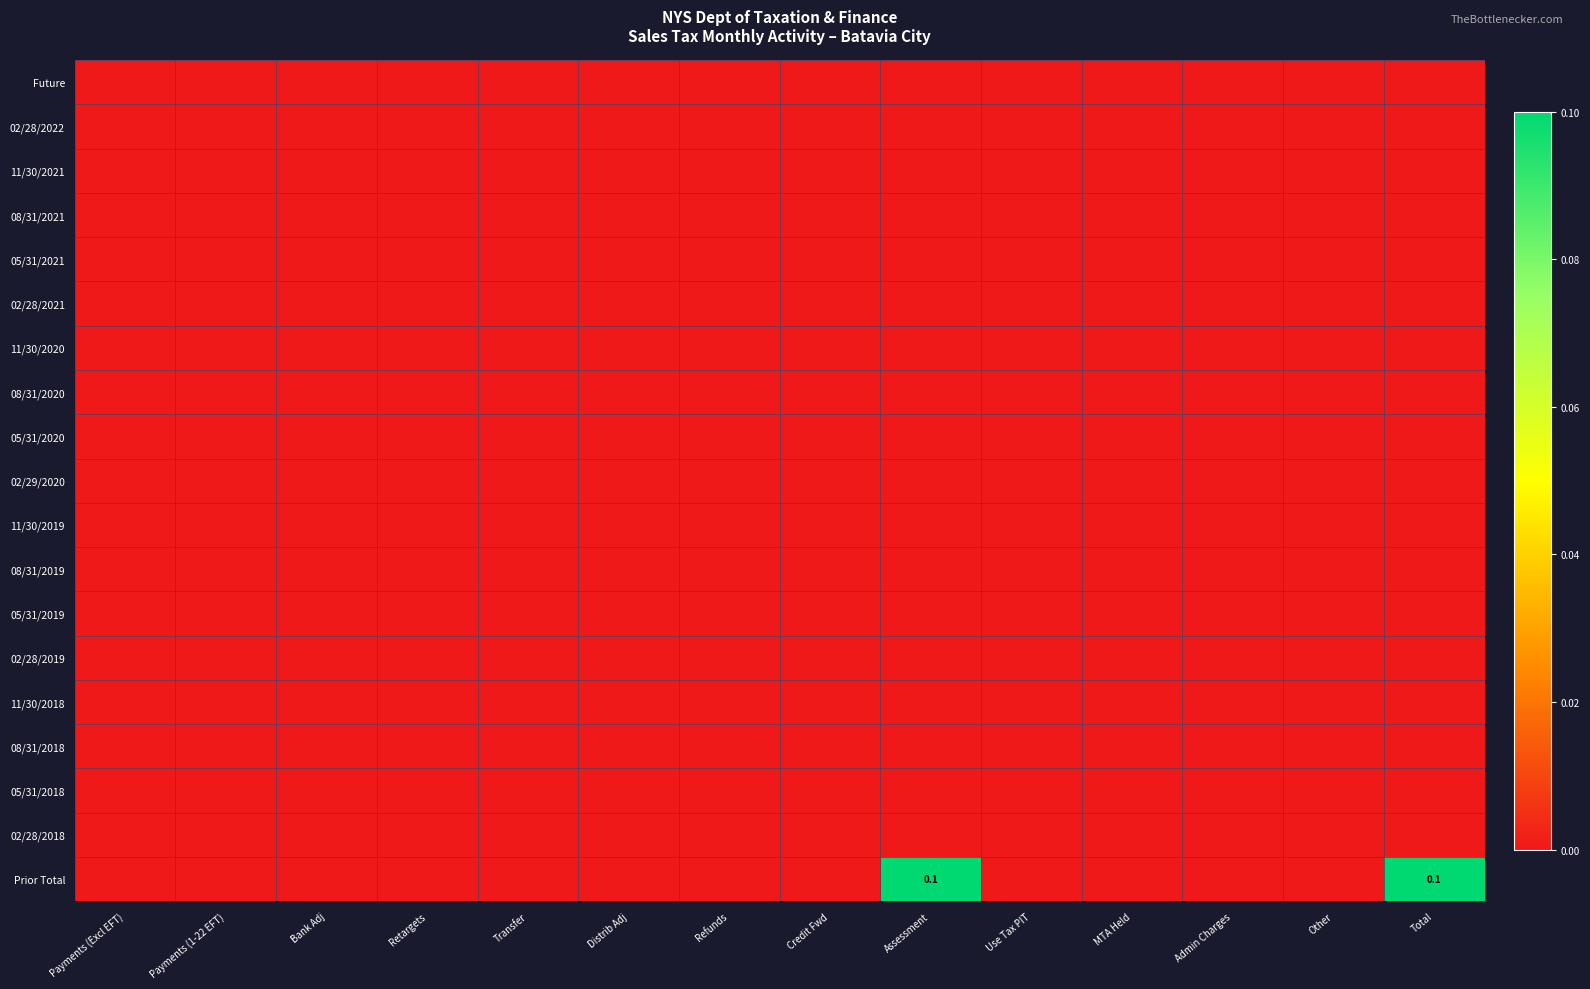

At how many categories does at least one series exceed 0?

2